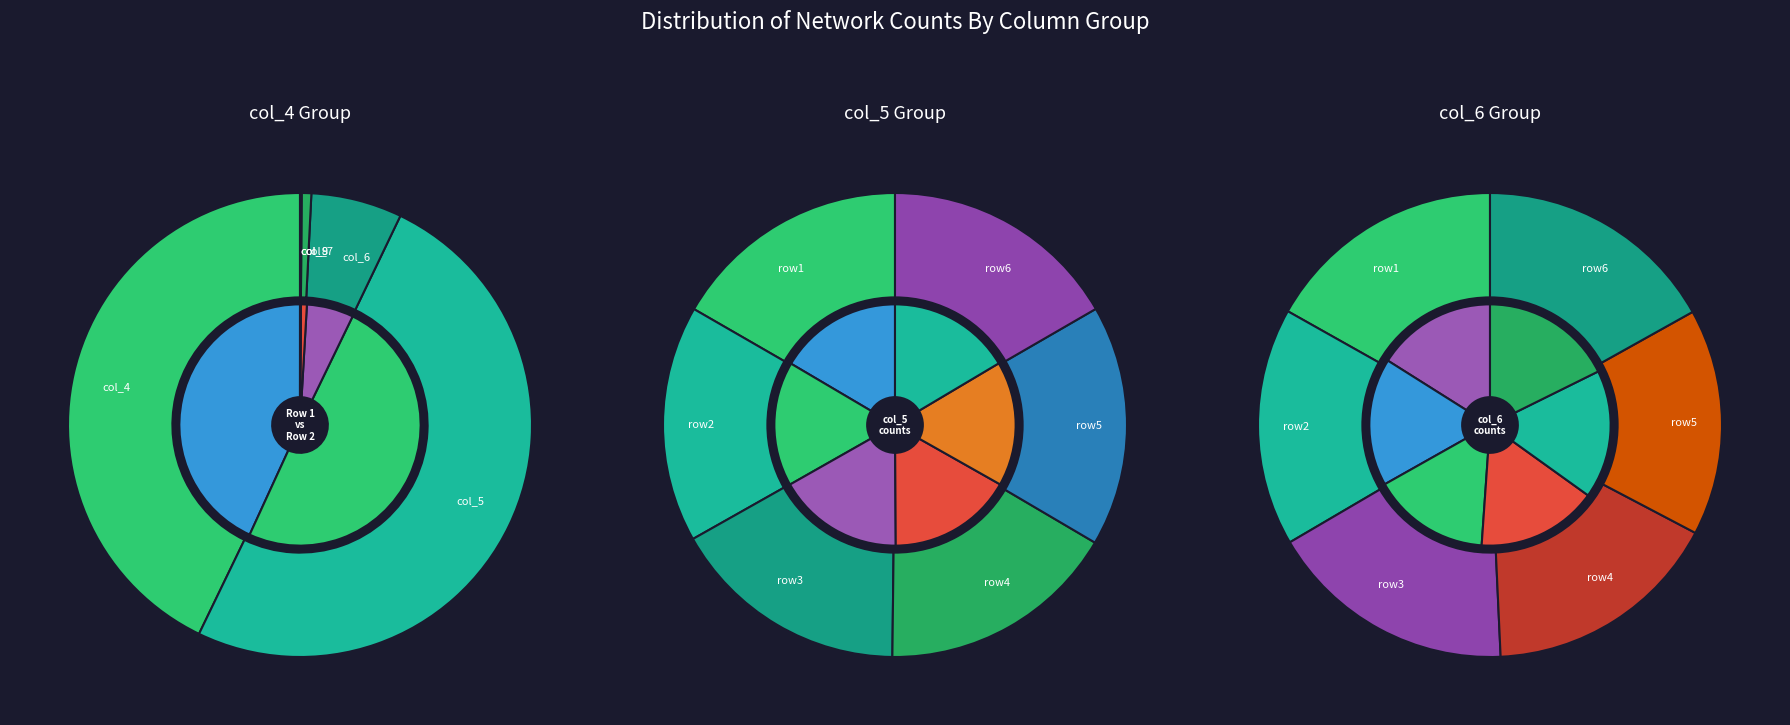

Is it true that 7 is 3% of the pie?

True